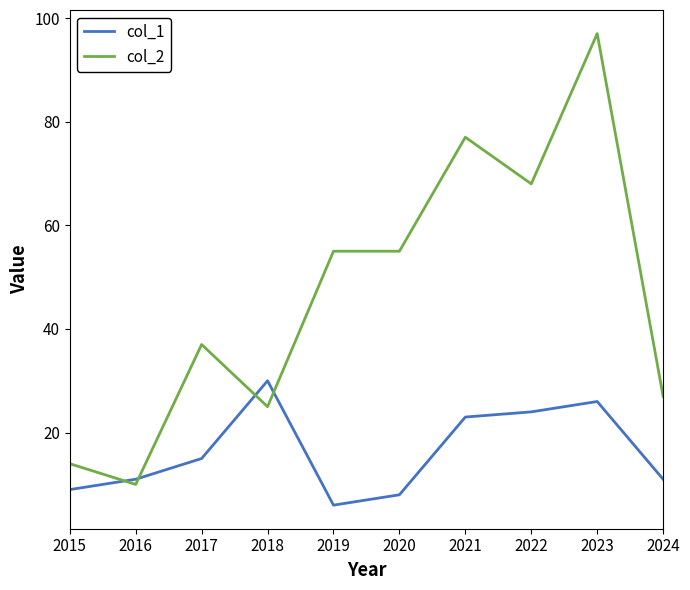

What is the sum of the col_1 values at 2022 and 2024?

35